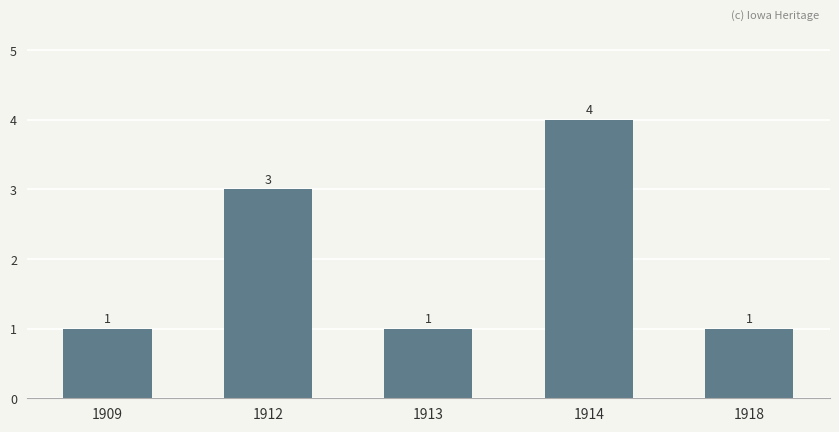

What is the average value?

2